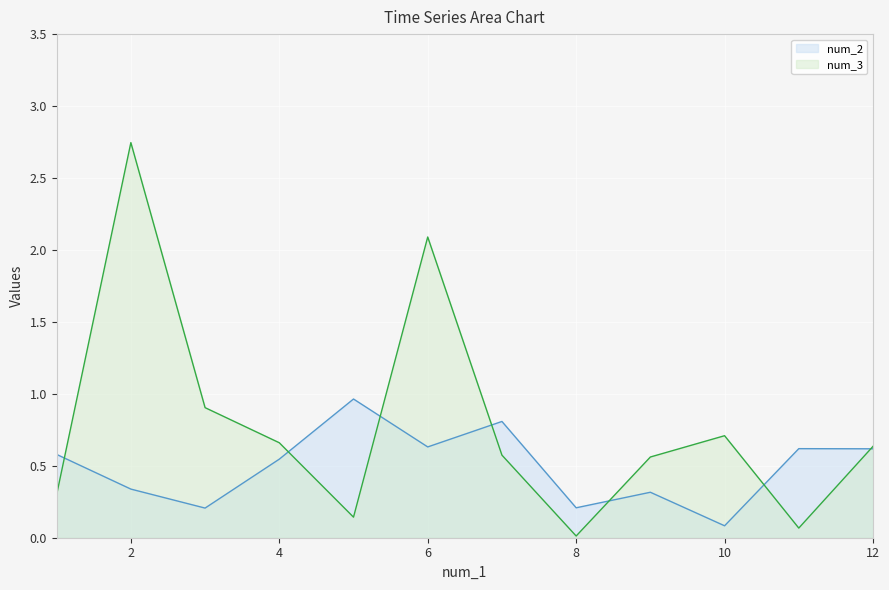

At 9, list the series in order from largest to smallest.

num_3, num_2